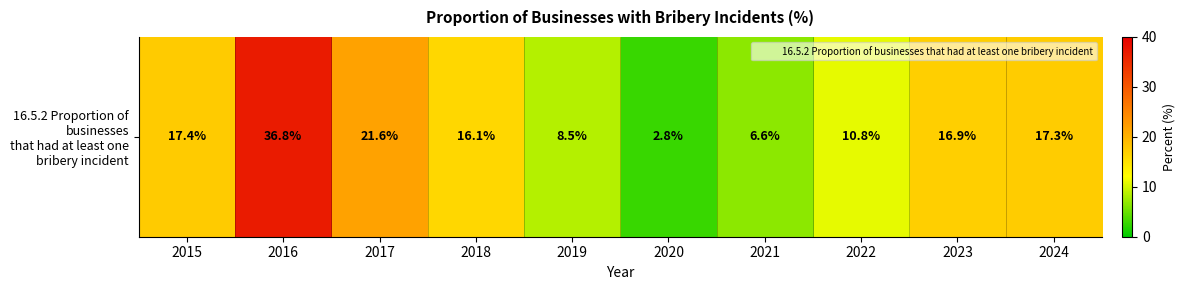

What is the approximate value at 2024?

17.3